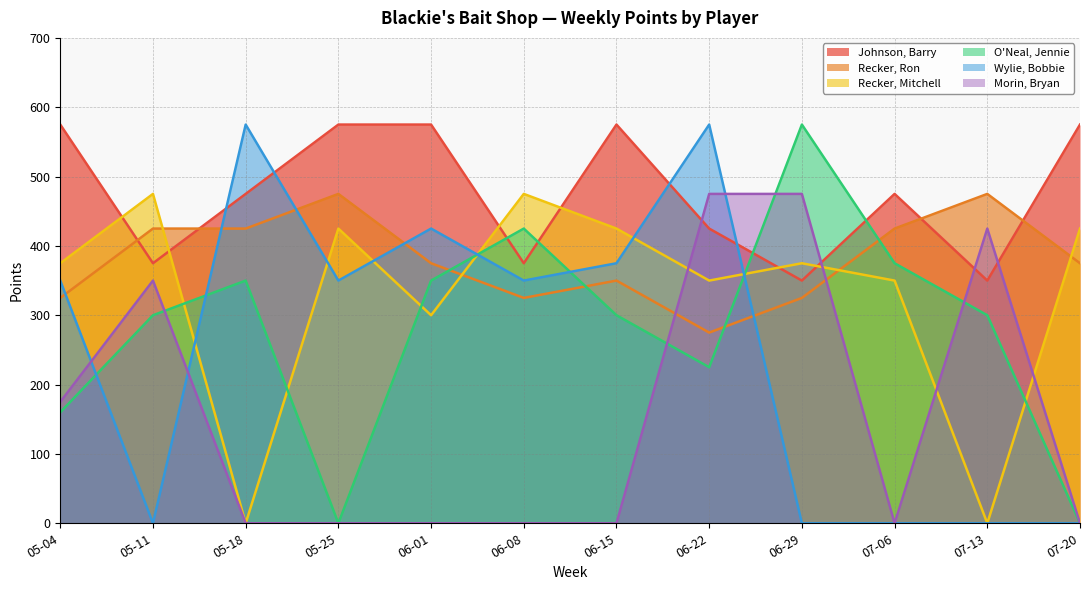

At 06-29, list the series in order from largest to smallest.

O'Neal, Jennie, Morin, Bryan, Recker, Mitchell, Johnson, Barry, Recker, Ron, Wylie, Bobbie